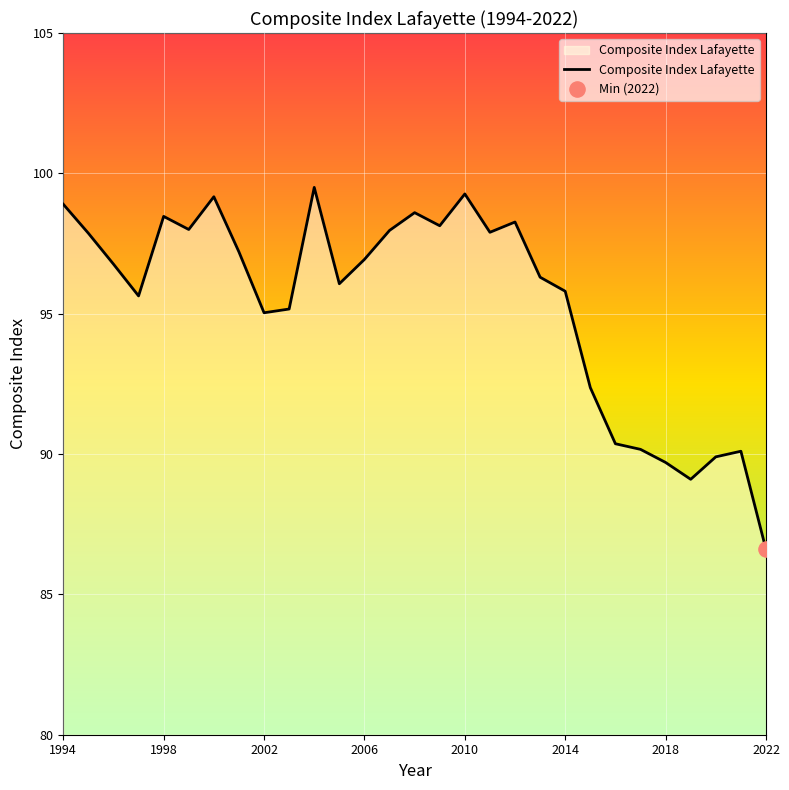

What is the greatest value displayed?

99.5